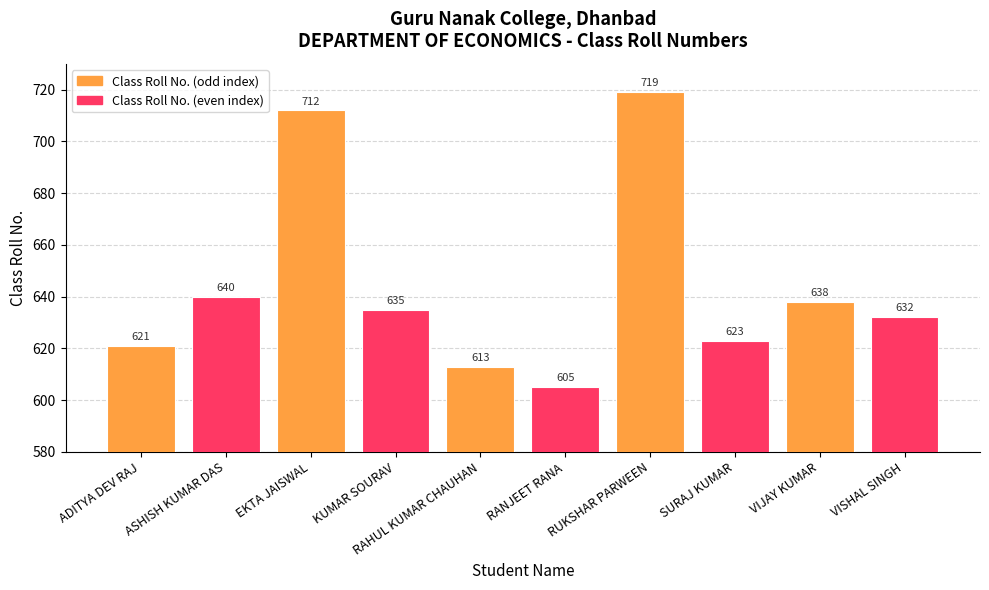

True or false: the data shows 712 at EKTA JAISWAL.

True